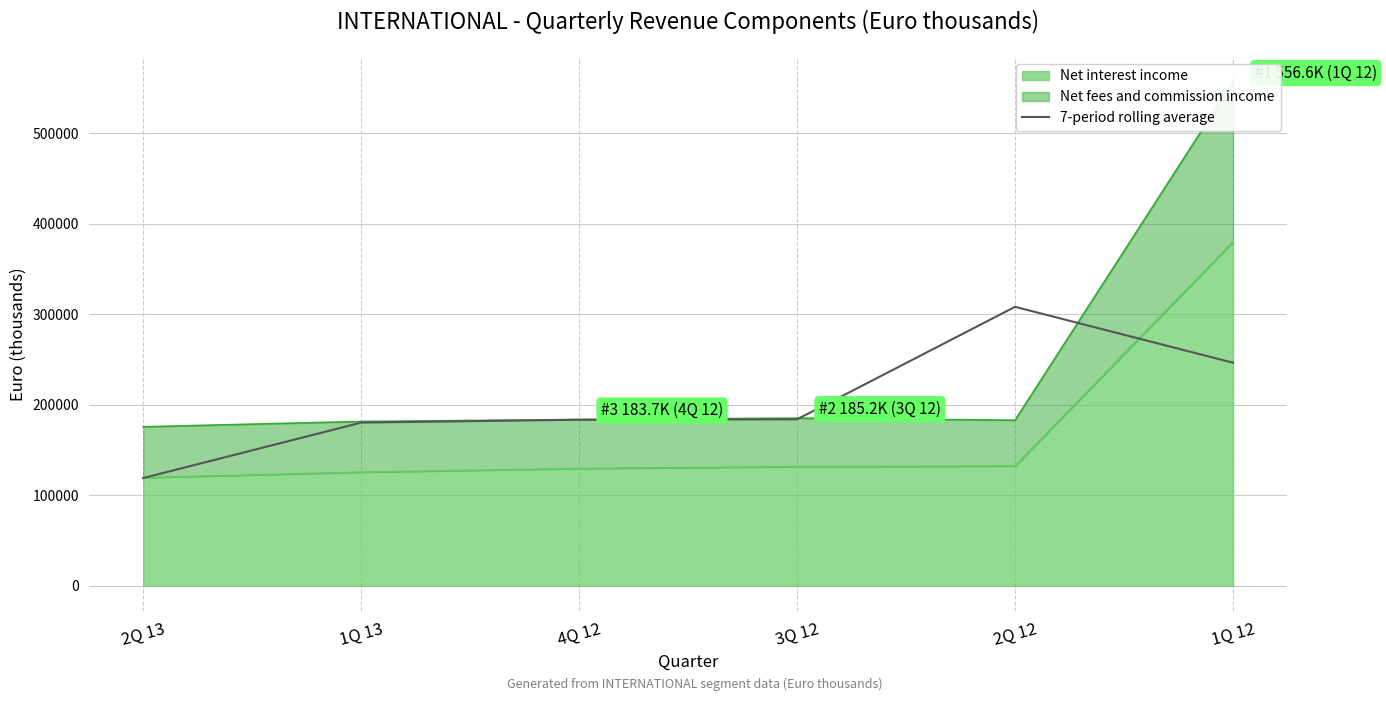

At which category does the data reach its first local peak?

2Q 12